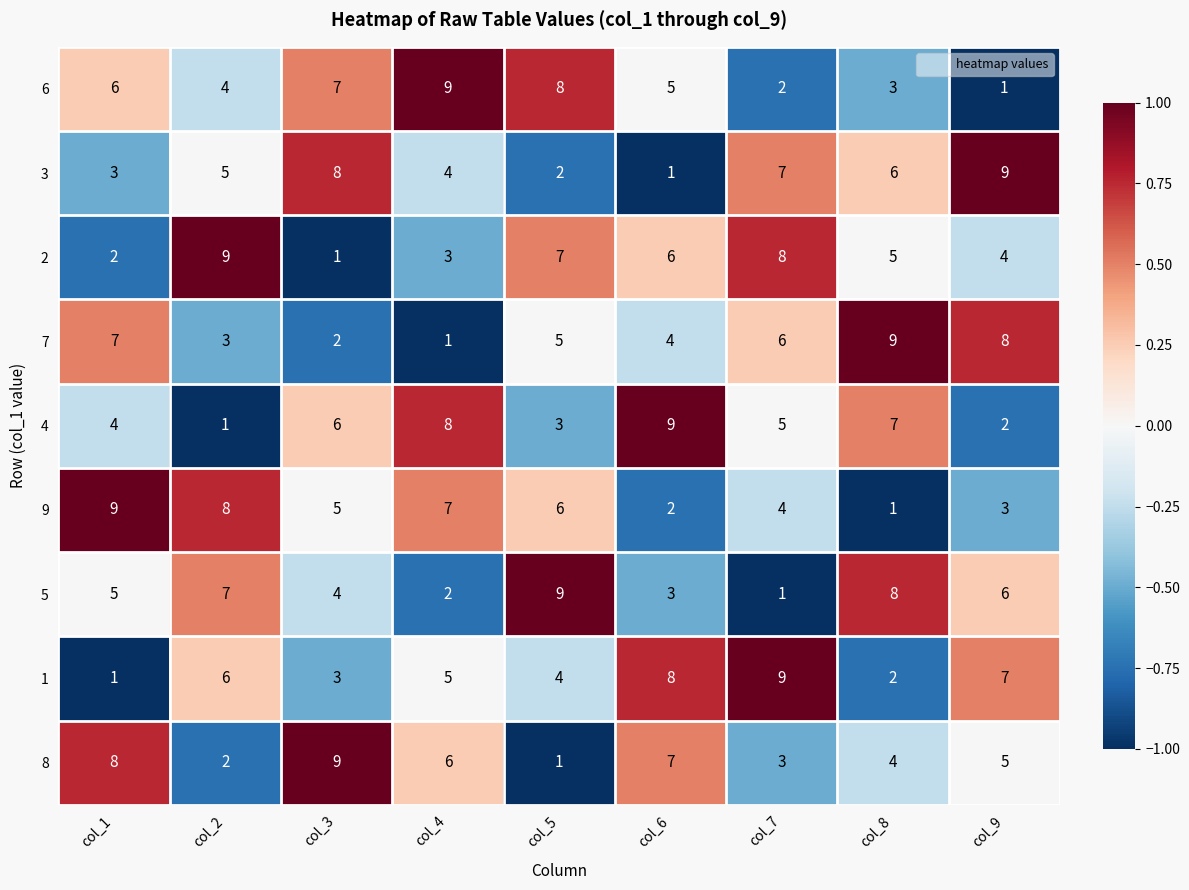

What is the average value of the 2 series?

5